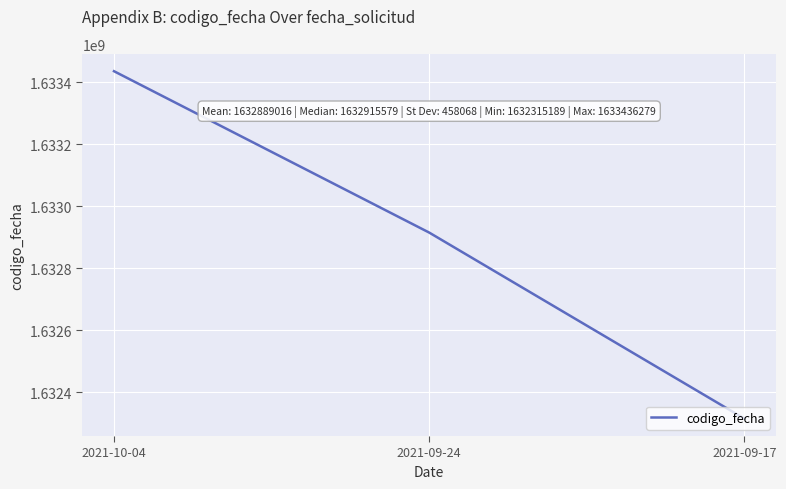

Which has a higher value, 2021-10-04 or 2021-09-24?

2021-10-04